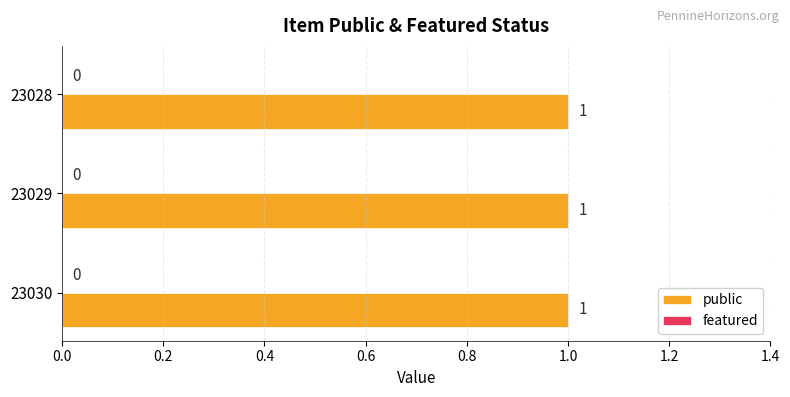

How many bars are there in each group?

2